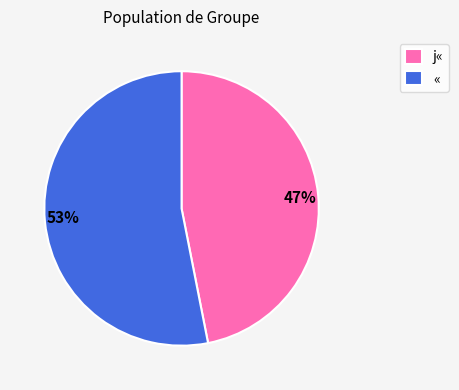

The j« slice represents 47% of the pie. True or false?

True